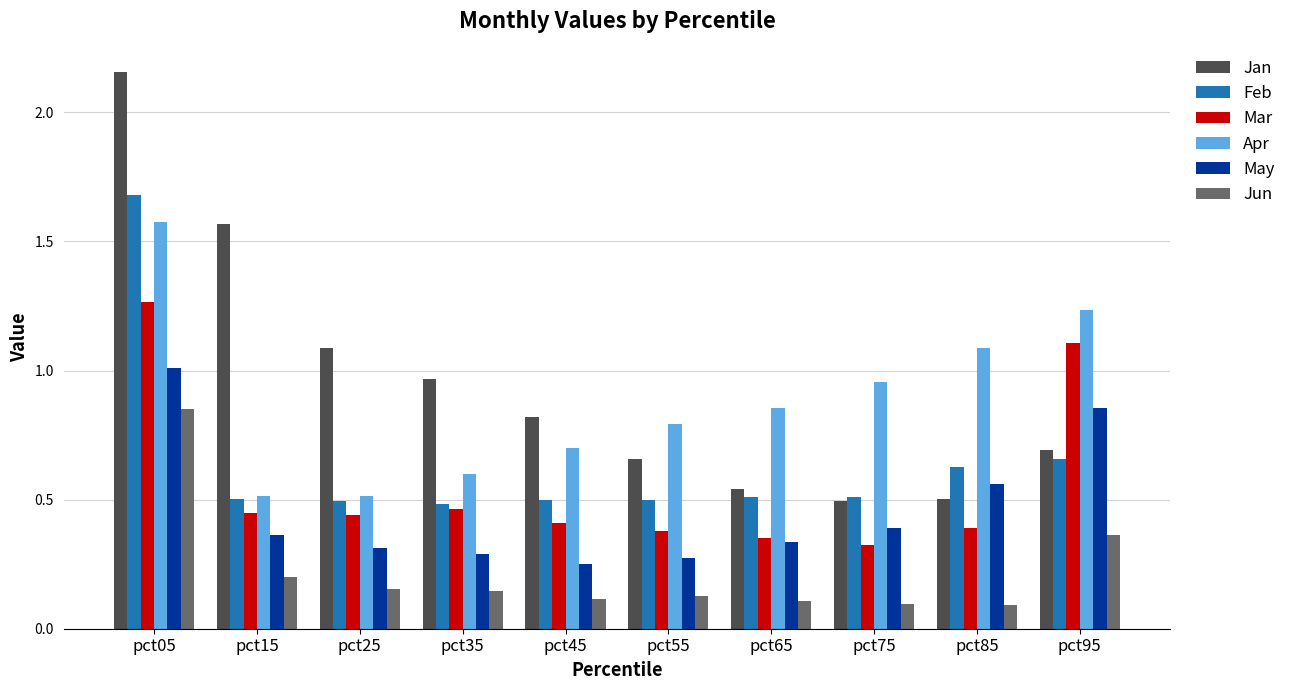

What is the total value across all series at pct25?

3.0